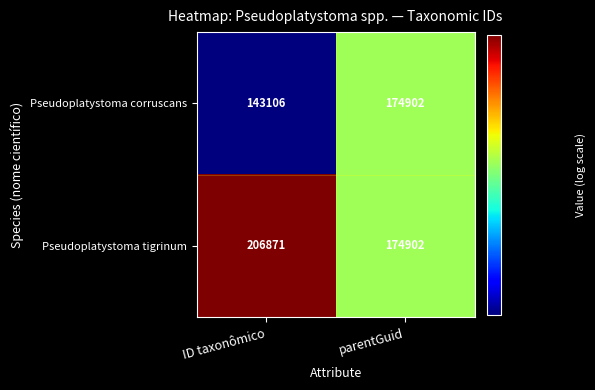

Which series has the largest total across all categories?

Pseudoplatystoma tigrinum